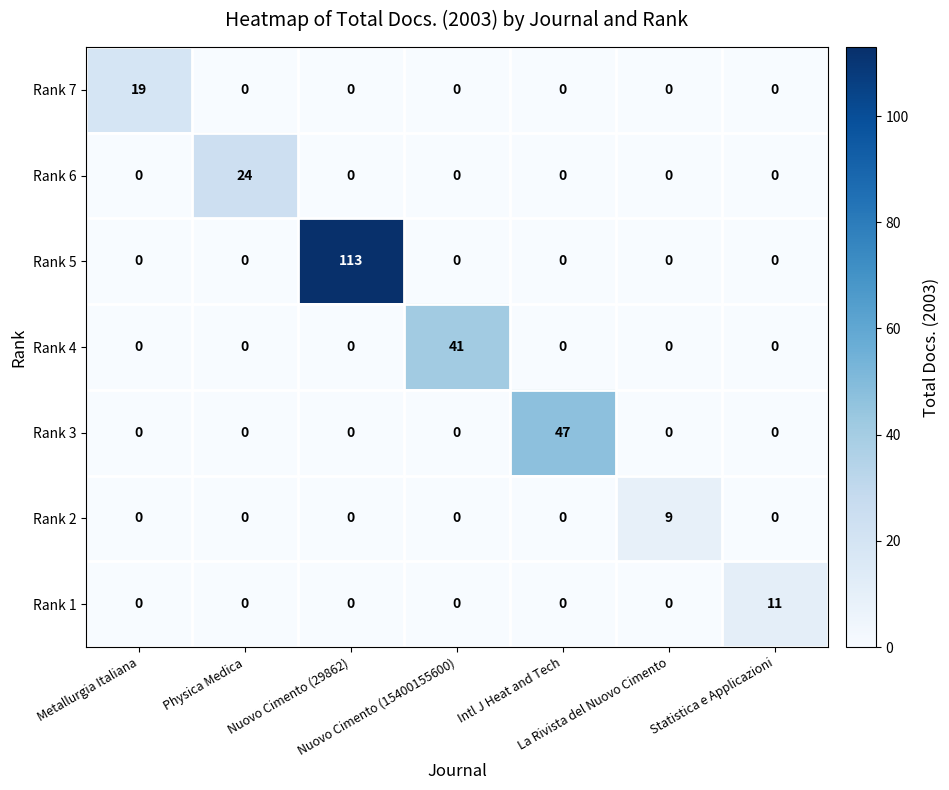

Which series has the largest range (max minus min)?

Rank 5